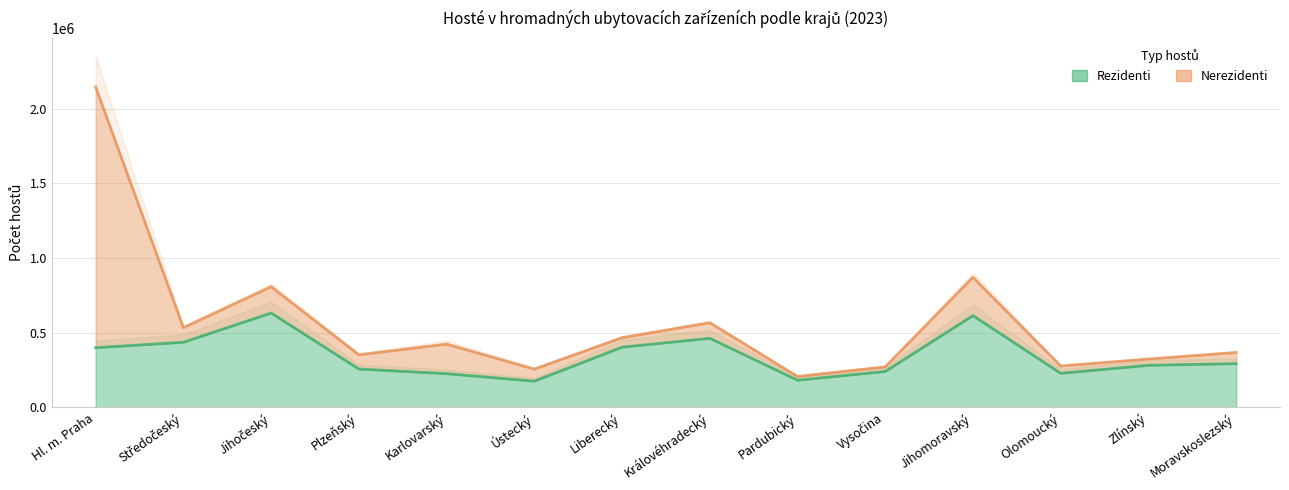

At which label is the value closest to 403078?

Liberecký